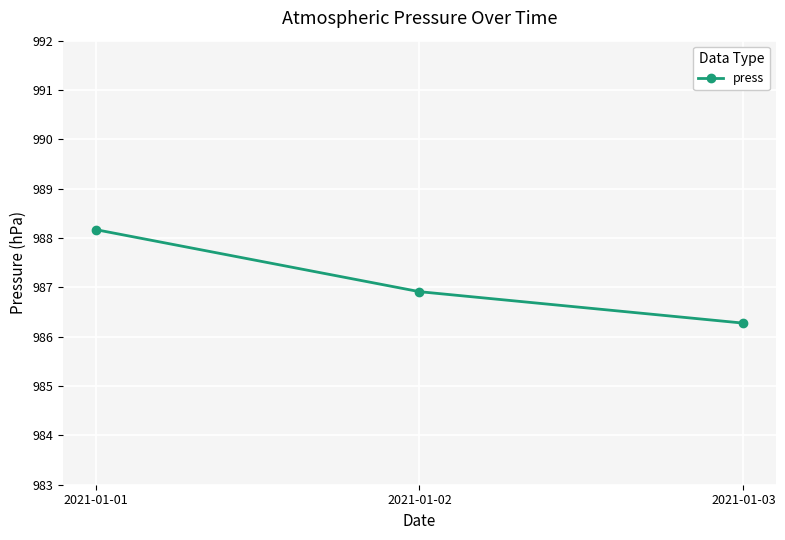

Where is the data nearest to the value 987?

2021-01-02